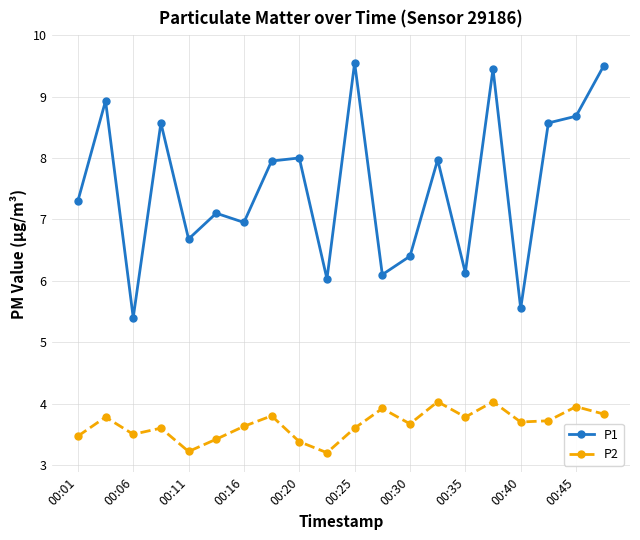

Is this an area chart (filled region under the line)?

No